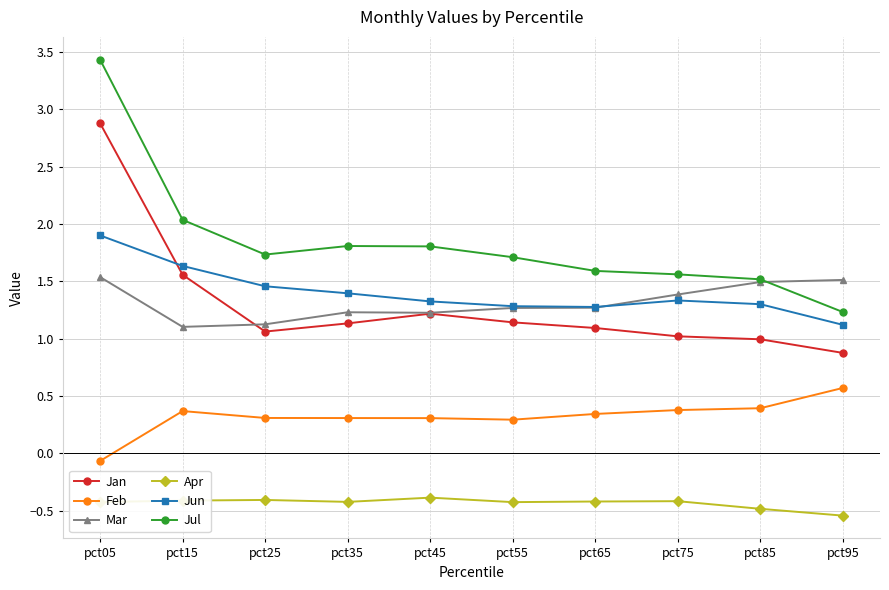

What is the spread (max minus min) of values at pct25?

2.1